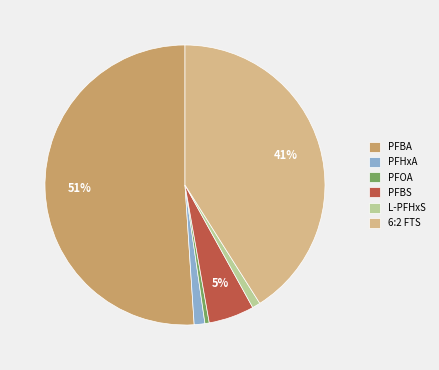

Is the sum of PFHxA and PFBS greater than half?

No